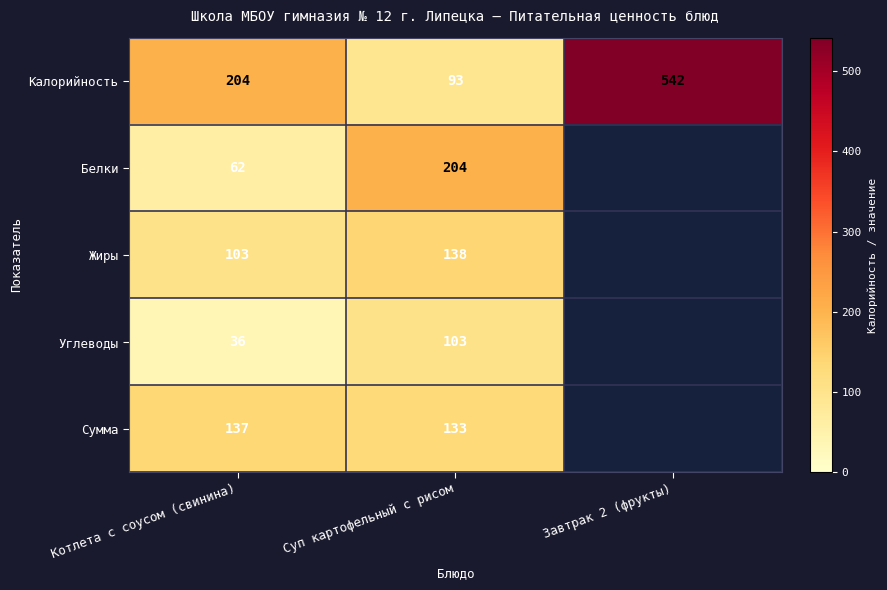

Which has a higher value, Котлета с соусом (свинина) or Завтрак 2 (фрукты)?

Завтрак 2 (фрукты)